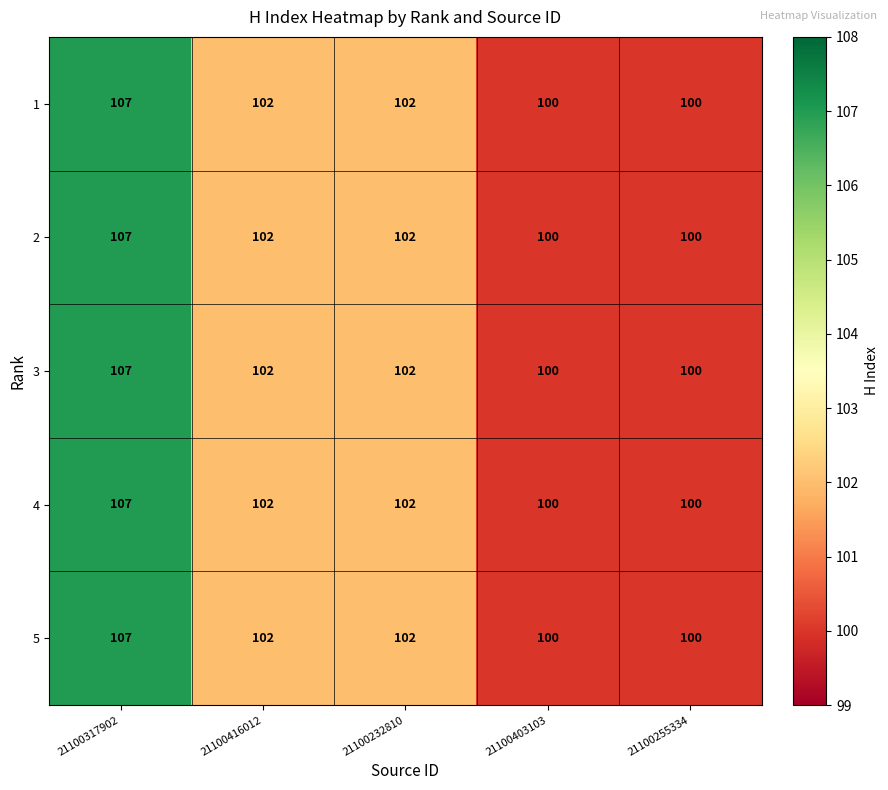

What is the total value across all series at 21100317902?

535